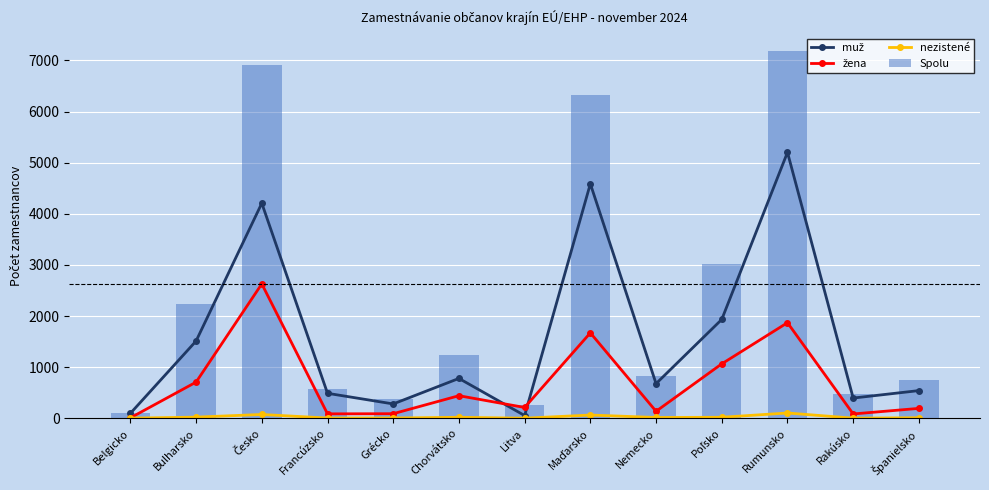

The Spolu series shows 2106 at Chorvátsko. True or false?

False